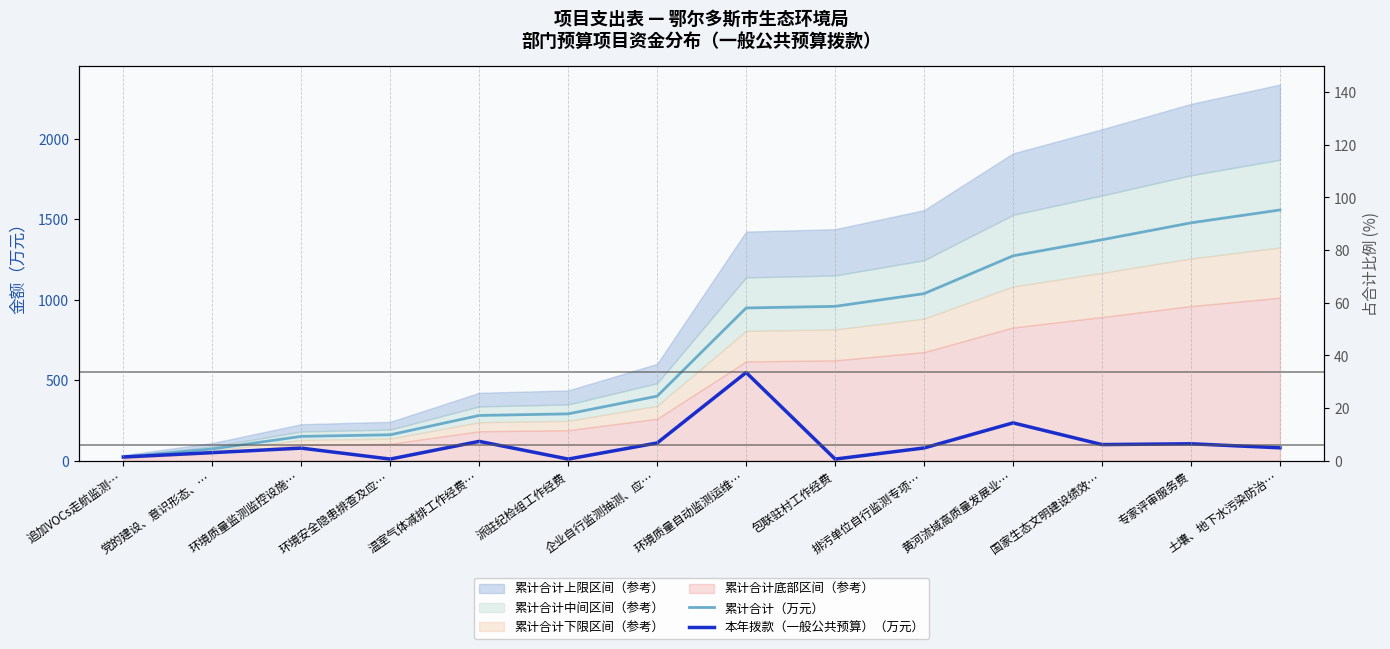

What is the highest value of the 本年拨款（一般公共预算）（万元） series?

548